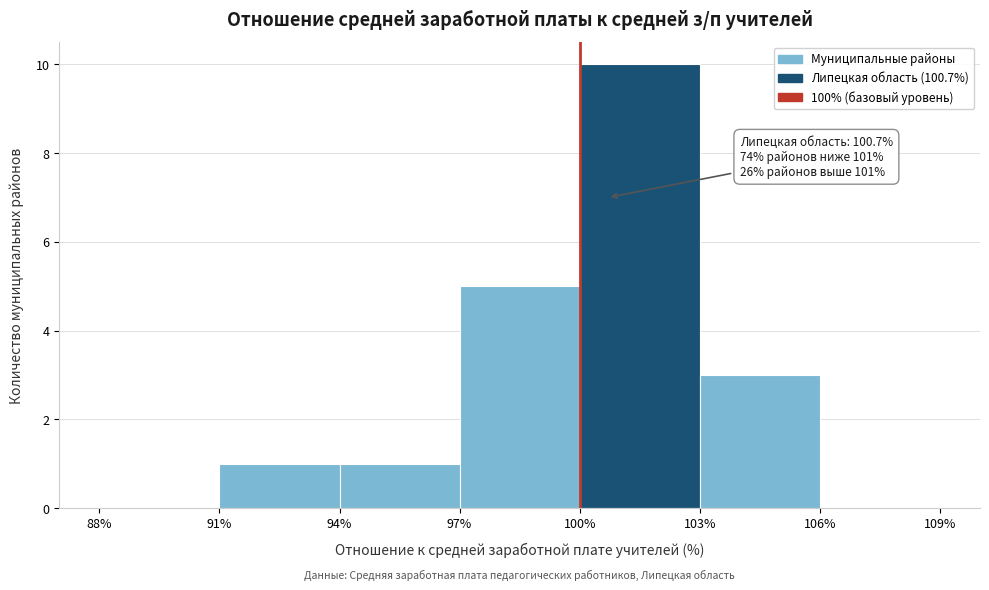

Which range on the x-axis has the tallest bar?

100% to 103%